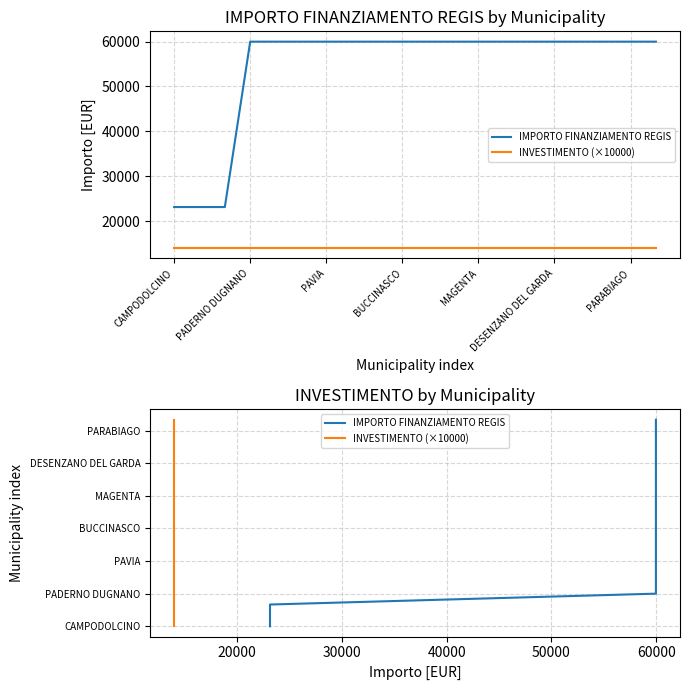

True or false: IMPORTO FINANZIAMENTO REGIS has more than 0 interior local peaks.

False